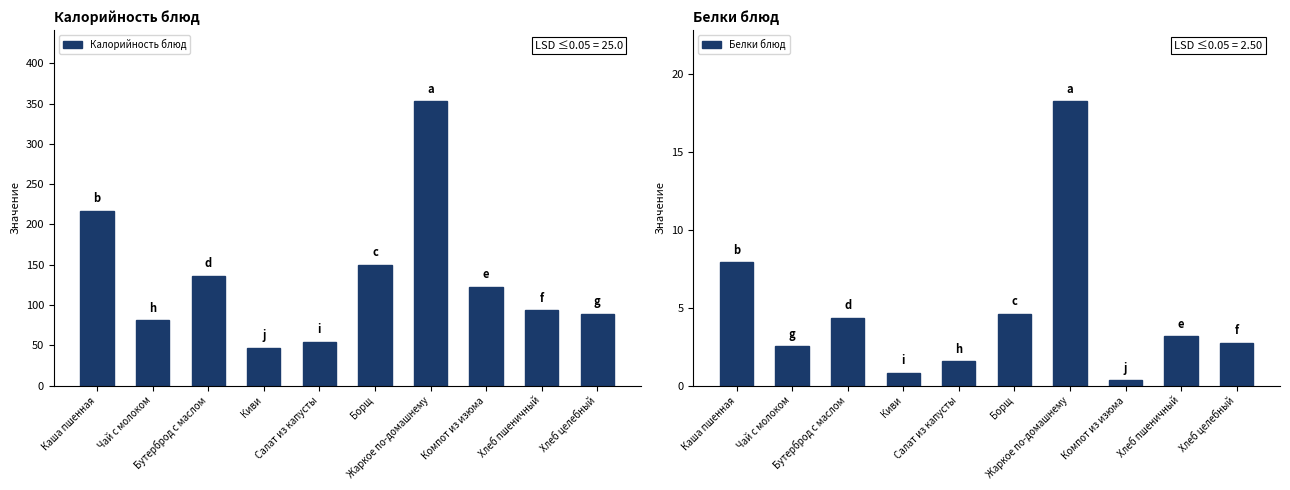

Reading left to right, what are all the values shown in this chart?

Калорийность блюд: Каша пшенная=217.0	Чай с молоком=81.0	Бутерброд с маслом=136.0	Киви=47.0	Салат из капусты=53.9	Борщ=149.5	Жаркое по-домашнему=353.0	Компот из изюма=122.2	Хлеб пшеничный=93.5	Хлеб целебный=89.2
Белки блюд: Каша пшенная=7.9	Чай с молоком=2.5	Бутерброд с маслом=4.4	Киви=0.8	Салат из капусты=1.6	Борщ=4.6	Жаркое по-домашнему=18.2	Компот из изюма=0.3	Хлеб пшеничный=3.2	Хлеб целебный=2.7